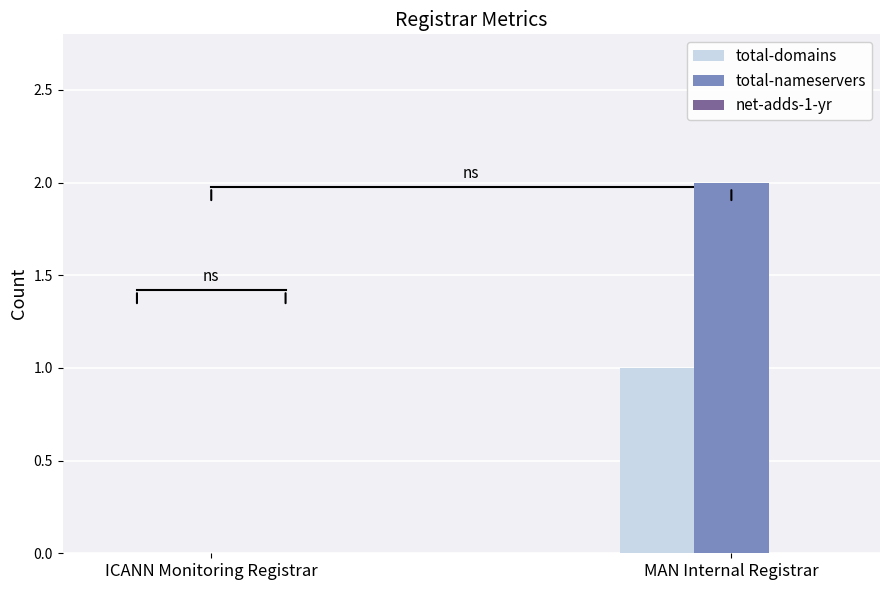

Which series changed the most between ICANN Monitoring Registrar and MAN Internal Registrar?

total-nameservers